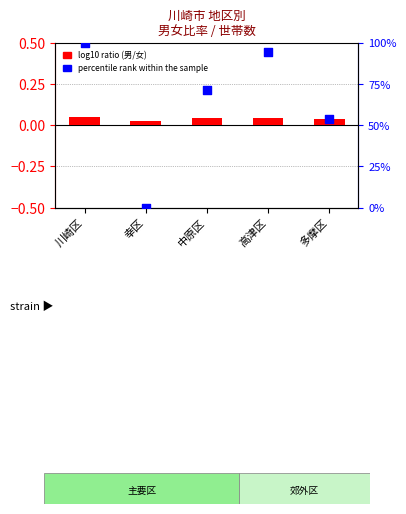

Which has a higher value, 幸区 or 高津区?

高津区